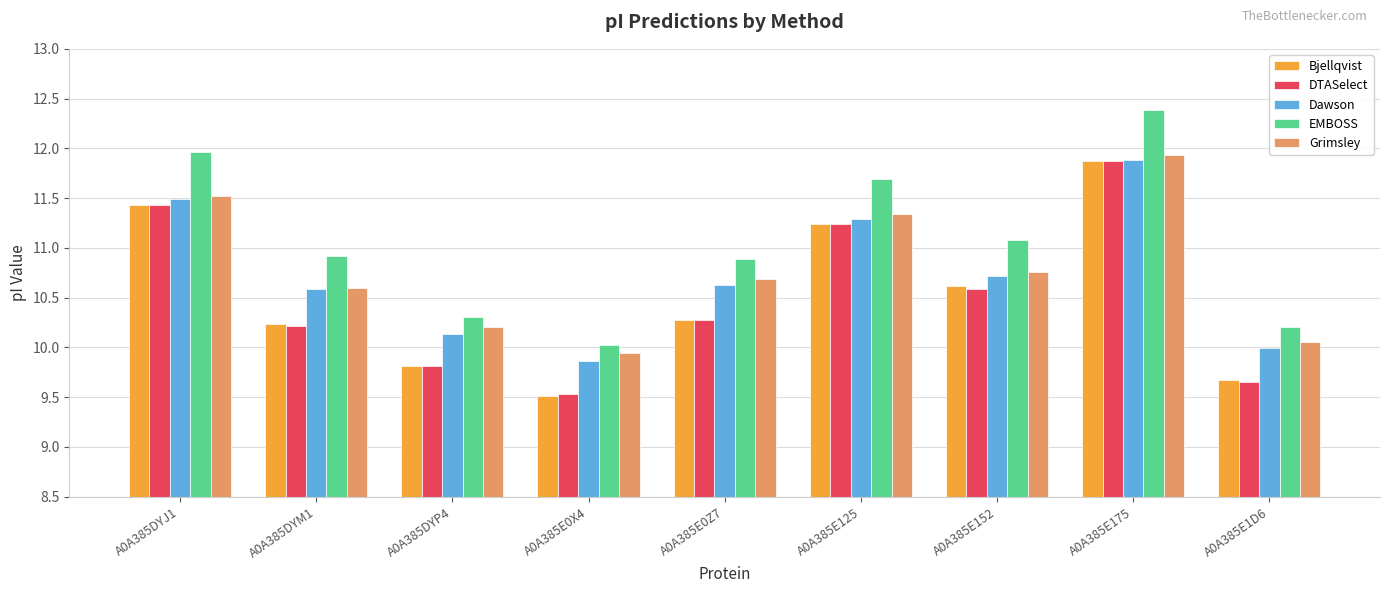

What is the label of the 2nd bar from the left?

A0A385DYM1